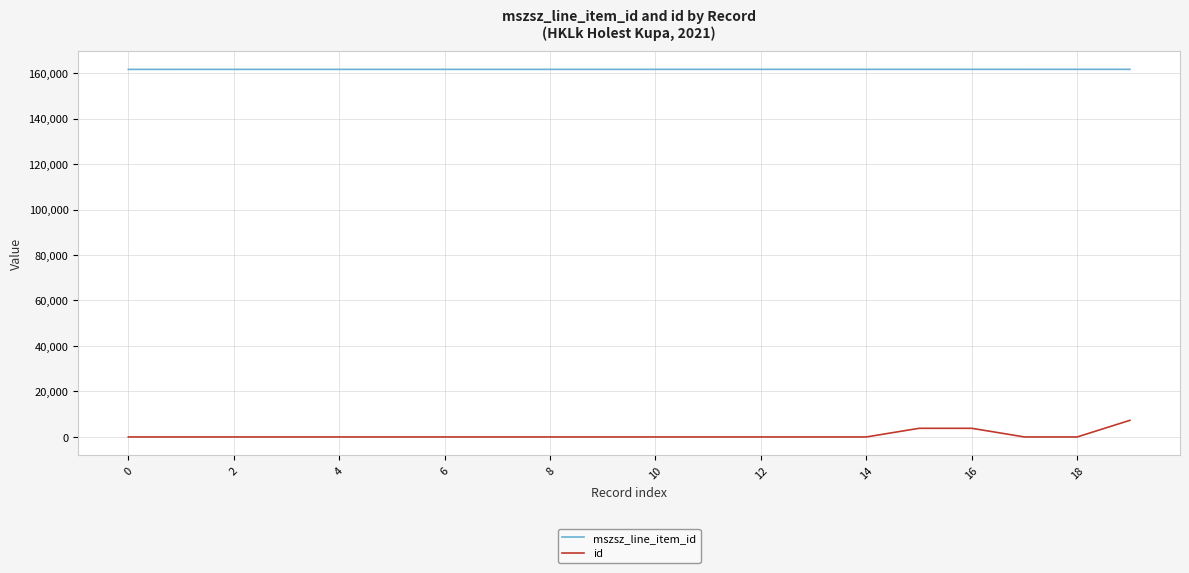

True or false: id and mszsz_line_item_id intersect in this chart.

False